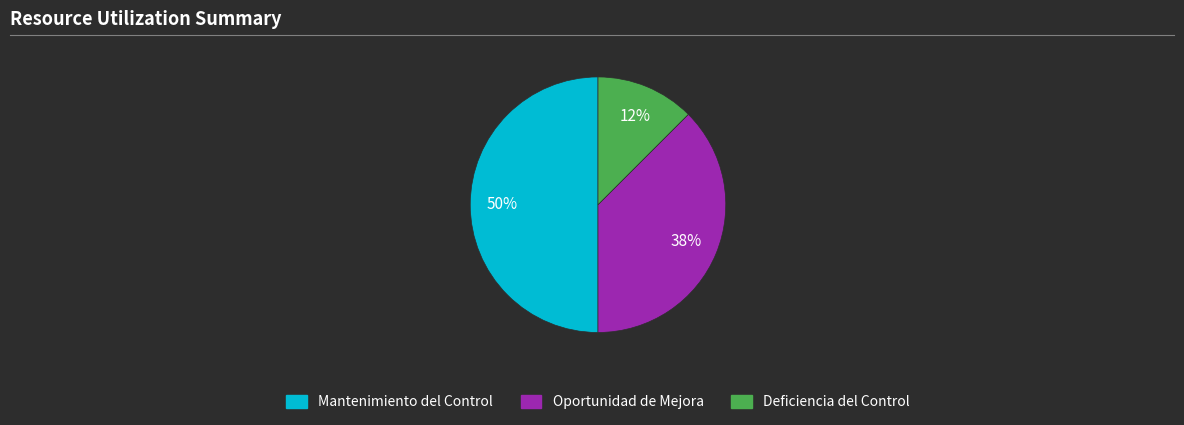

Do Oportunidad de Mejora and Mantenimiento del Control together represent more than half of the pie?

Yes